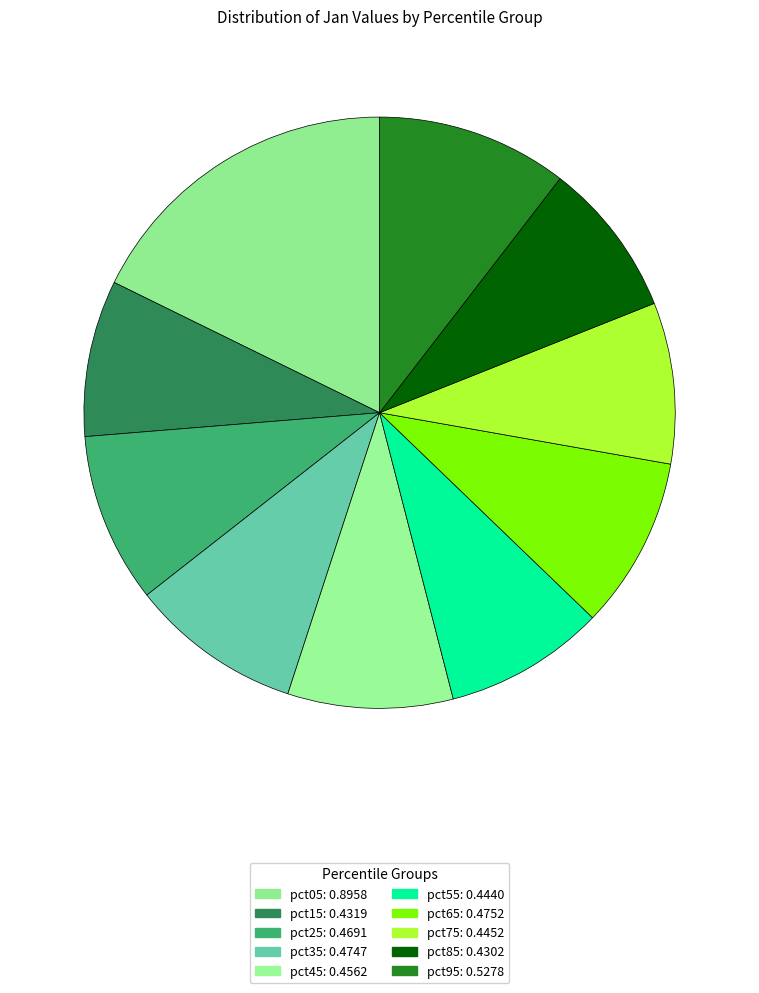

To the nearest percent, what portion does pct95 represent?

10%